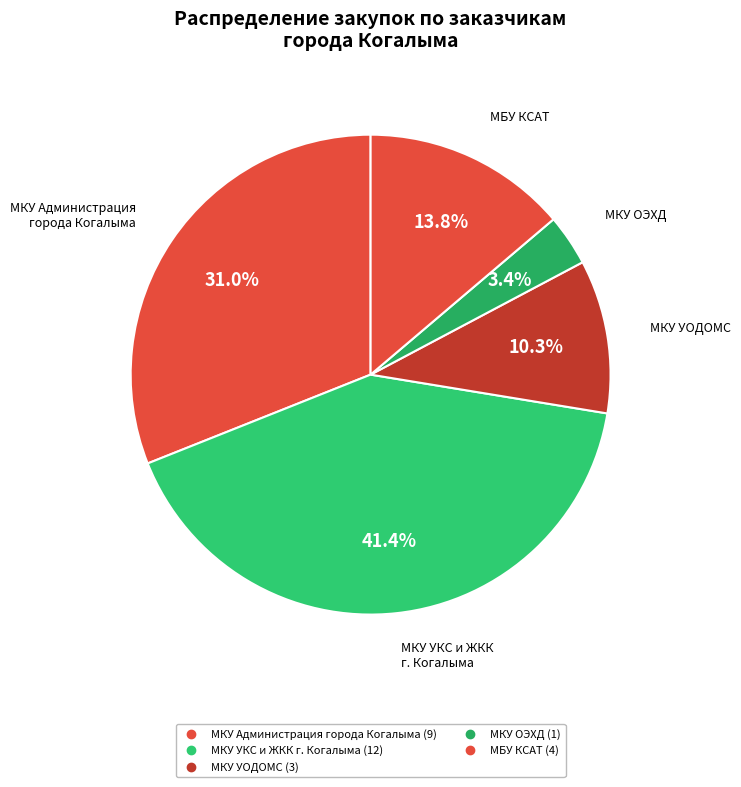

Approximately how many times larger is the value at МКУ УОДОМС compared to МКУ ОЭХД?

3.0